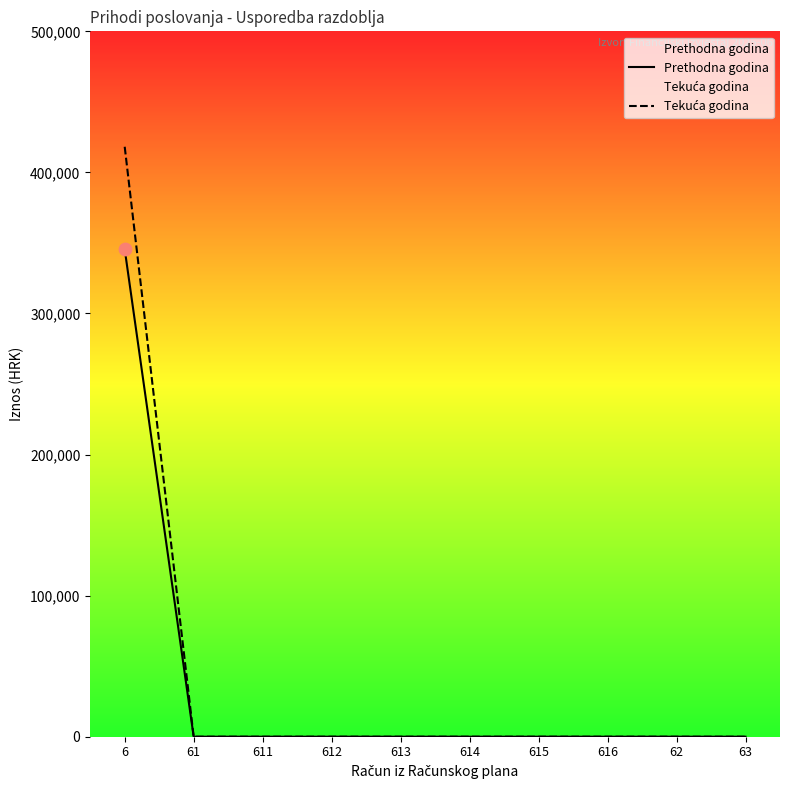

At how many categories does at least one series exceed 390106?

1